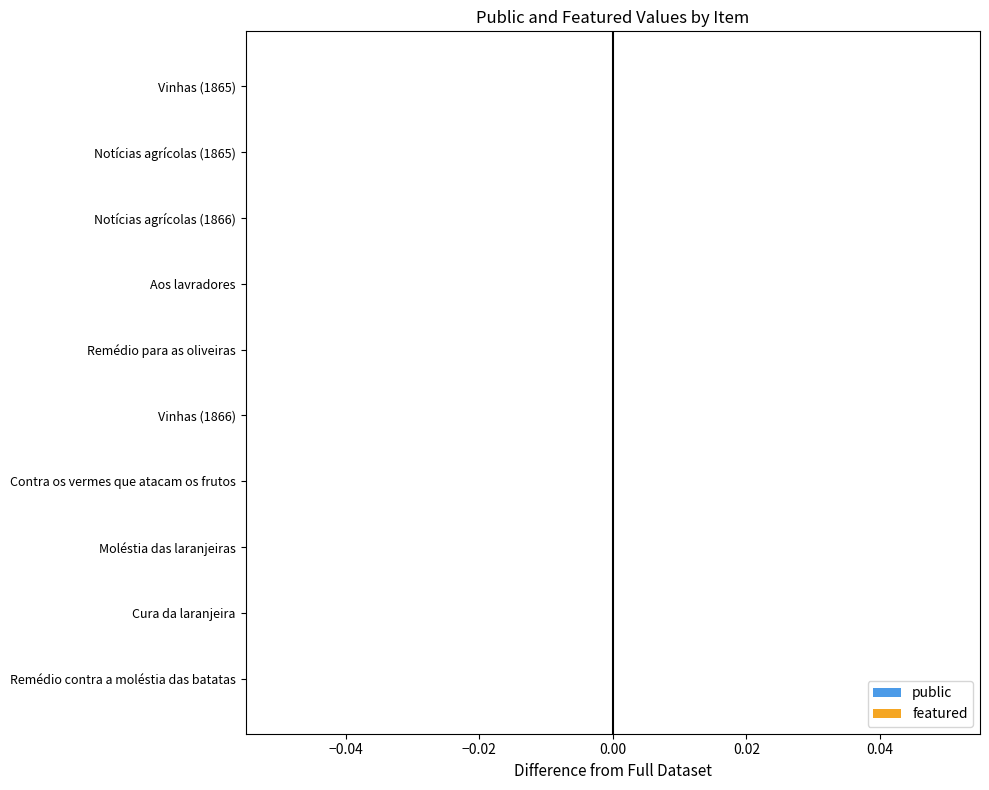

Count the number of categories in the chart.

10